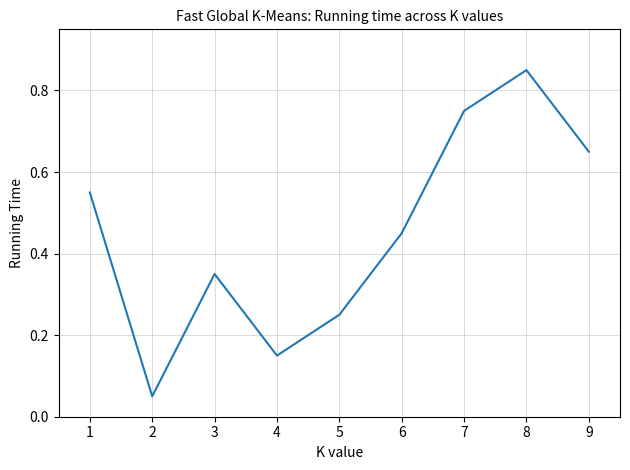

The chart shows a value of 1.0 at 9. True or false?

False